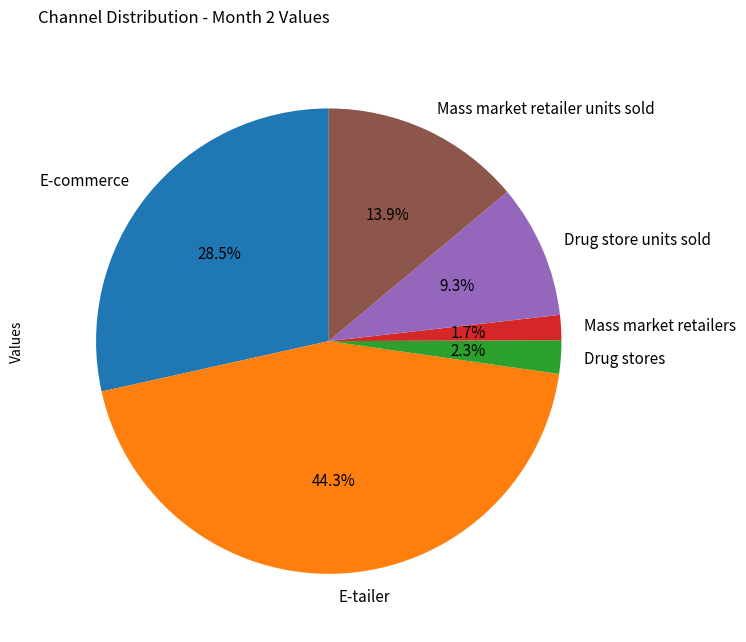

To the nearest percent, what is the combined percentage of Drug stores and E-tailer?

47%